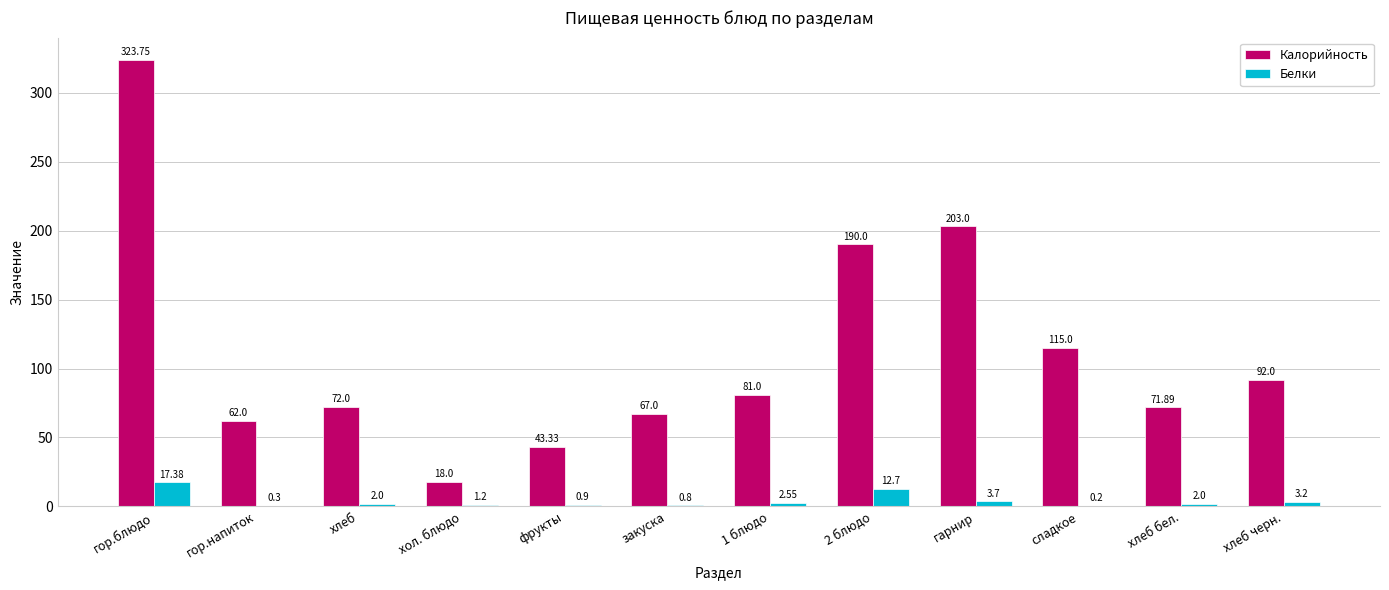

What is the greatest value displayed?

323.8